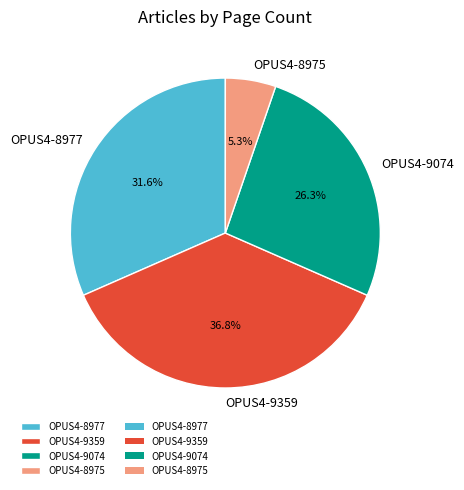

How many slices are in this pie chart?

4